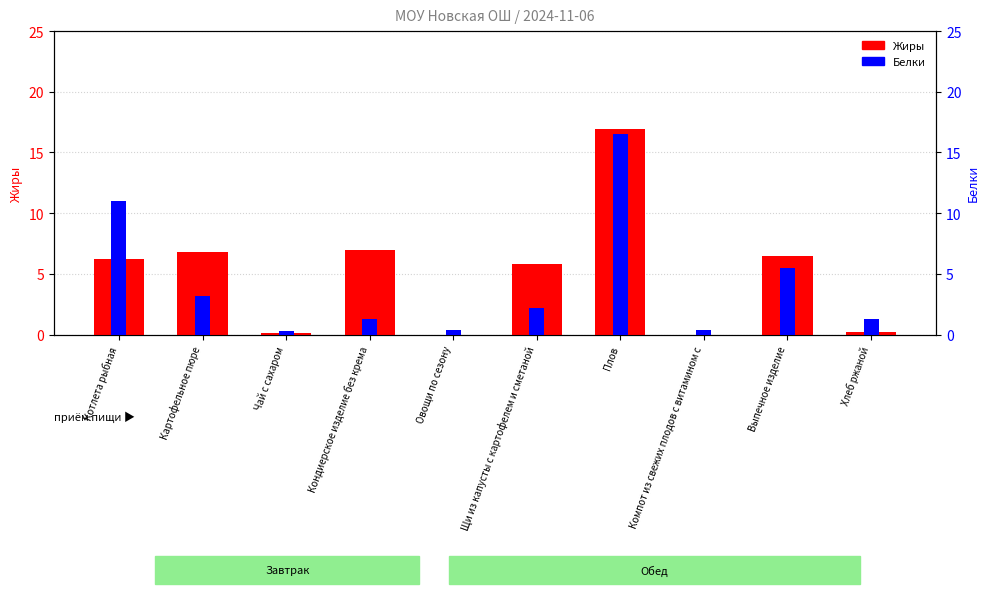

List the series in order of their peak value, highest first.

Жиры, Белки